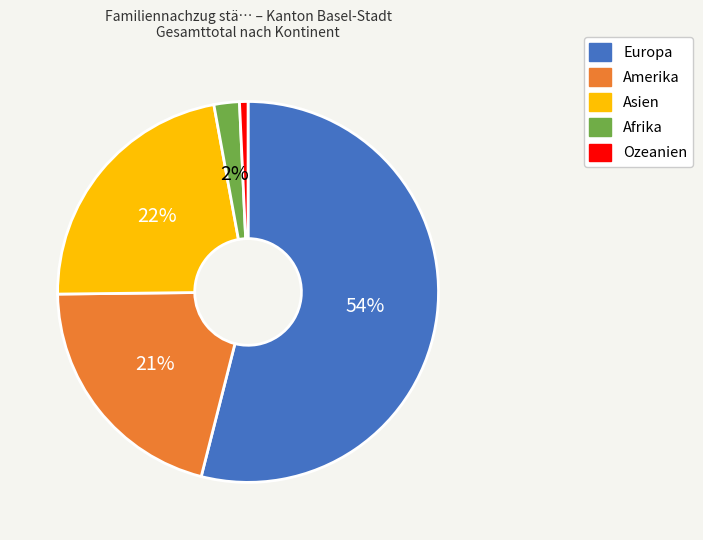

To the nearest percent, what portion does Amerika represent?

21%